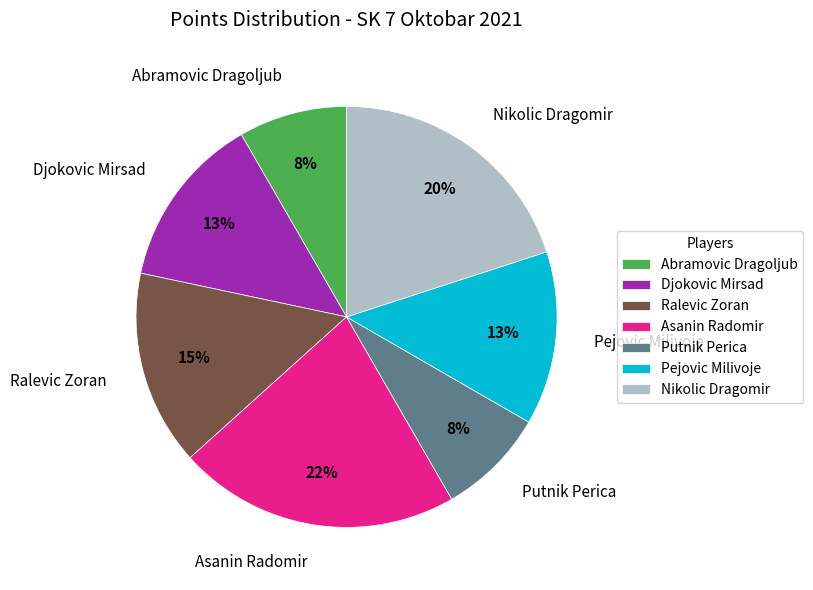

How many segments does this pie chart have?

7